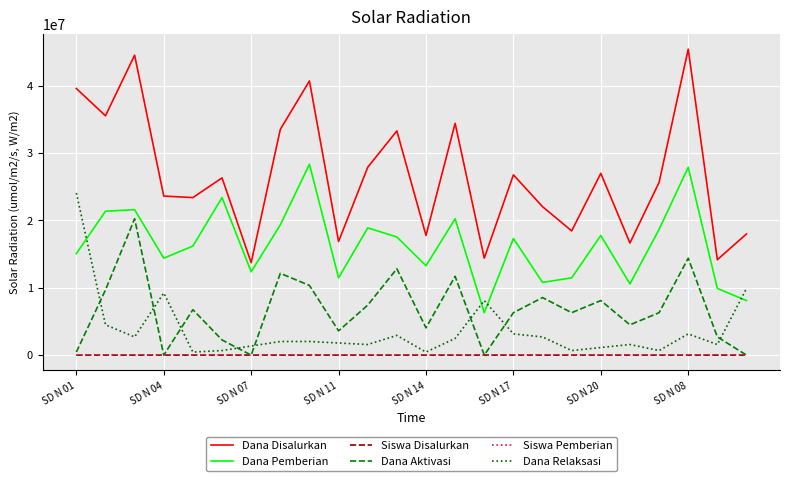

What are all the series names shown in the legend?

Dana Disalurkan, Dana Pemberian, Siswa Disalurkan, Dana Aktivasi, Siswa Pemberian, Dana Relaksasi